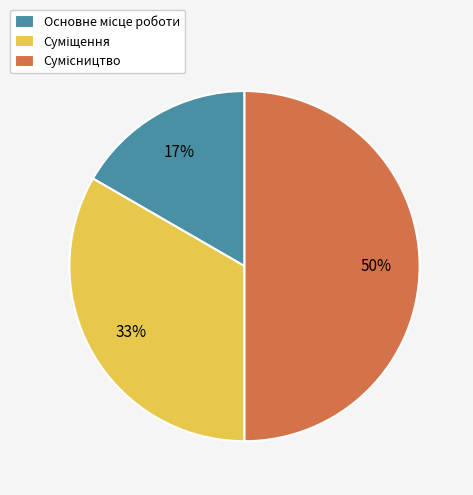

To the nearest percent, what is the difference between the largest and smallest slice percentages?

33%